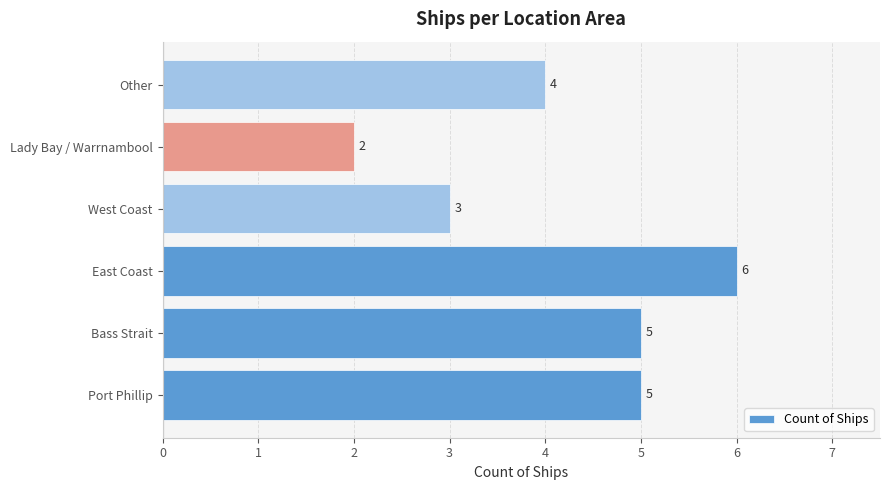

What is the difference between the second highest and second lowest values?

2